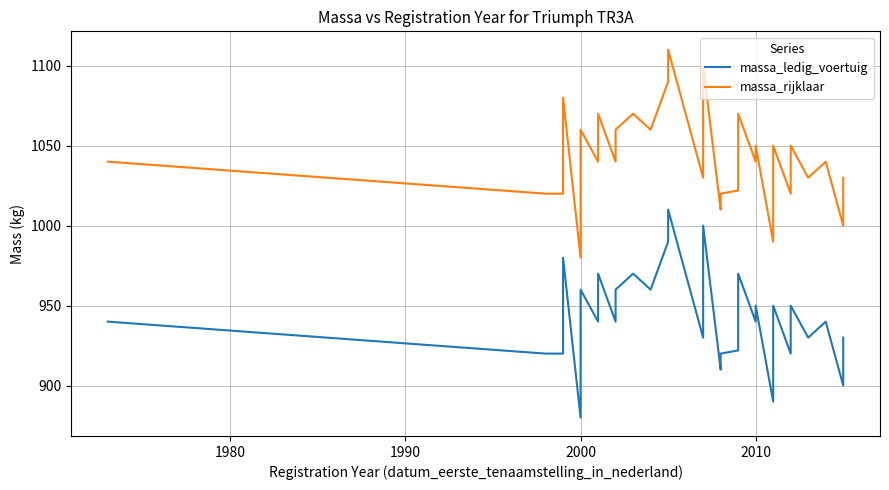

True or false: massa_ledig_voertuig has a value of 940 at 2010.

True